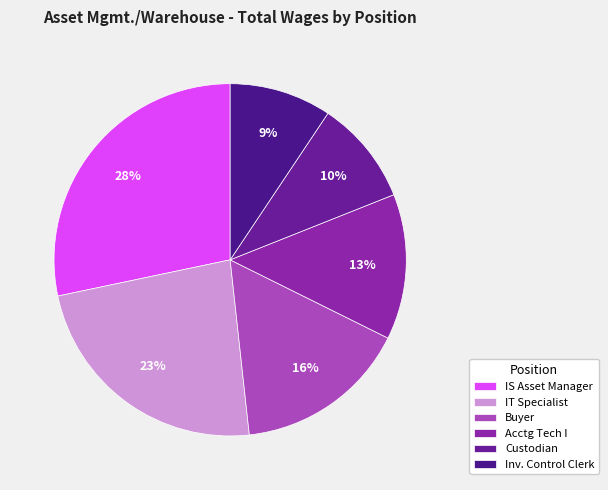

Count the number of slices in the pie.

6